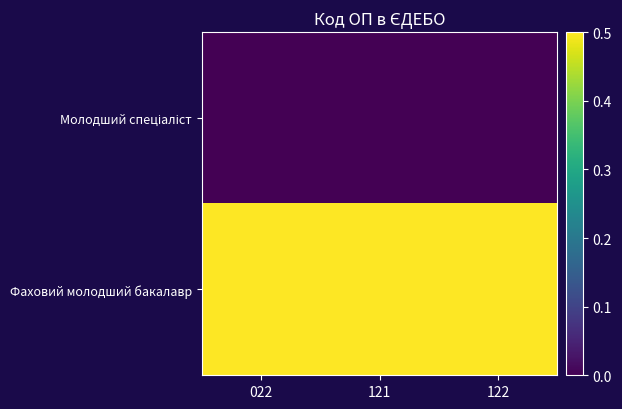

Which has a higher value, 022 or 122?

022